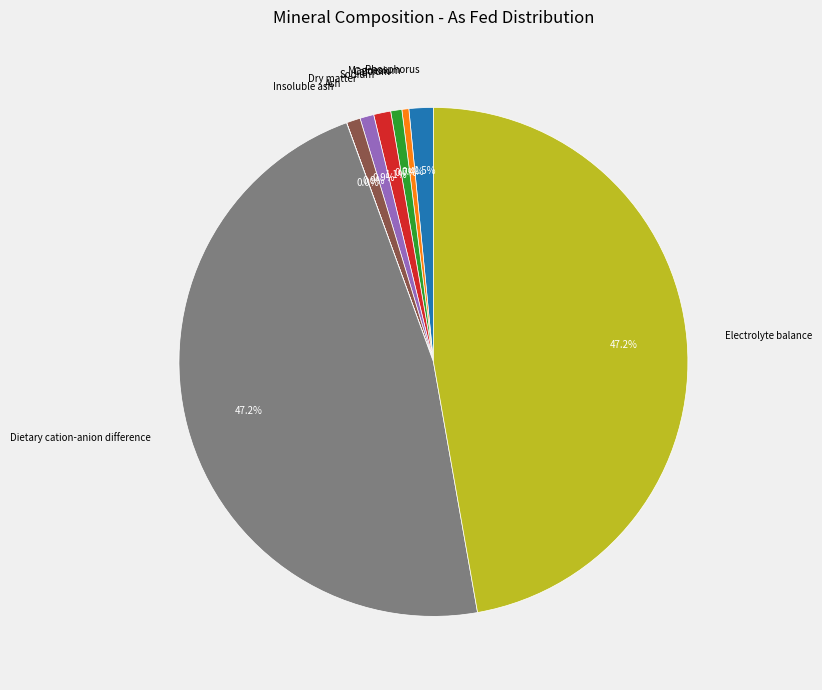

To the nearest percent, what is the difference between the Dietary cation-anion difference and Sodium slice percentages?

46%